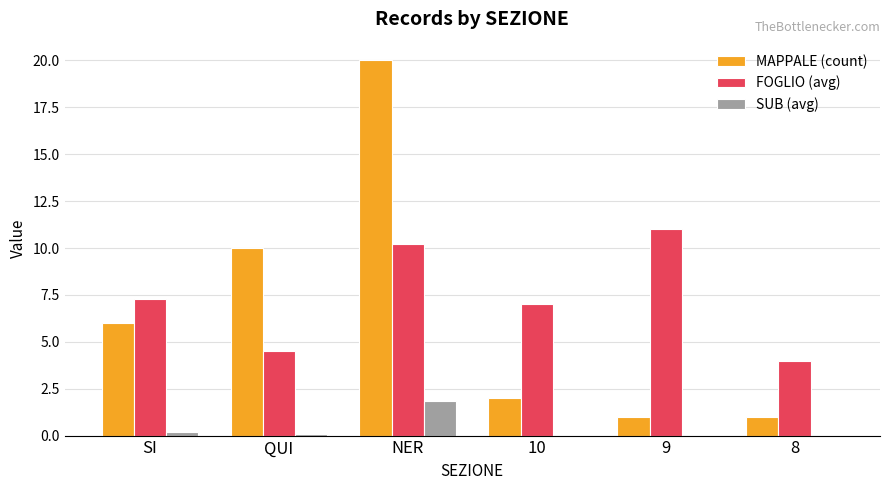

The FOGLIO (avg) series shows 6.1 at QUI. True or false?

False